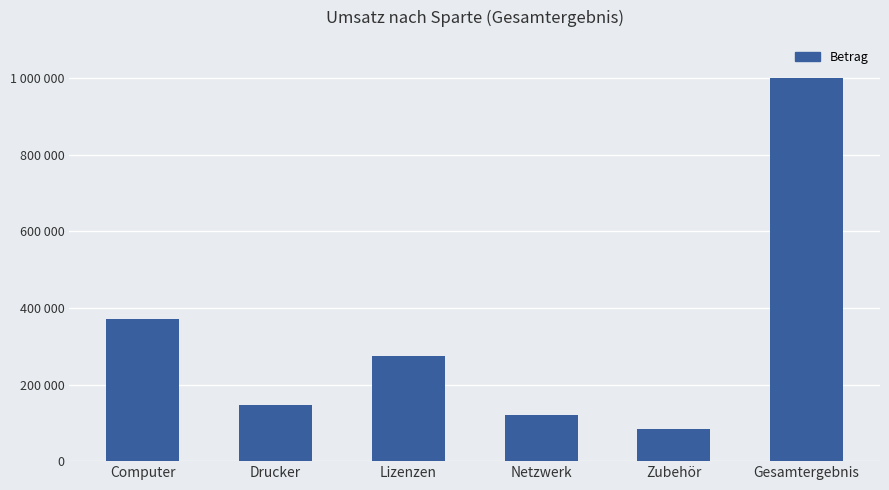

The value at Computer is 370693. True or false?

True